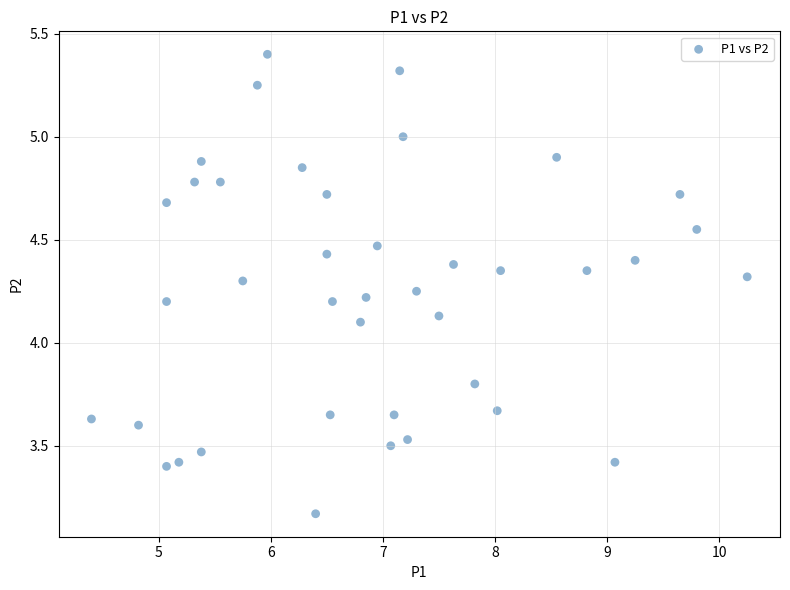

What is the range of X values (max minus min)?

5.8